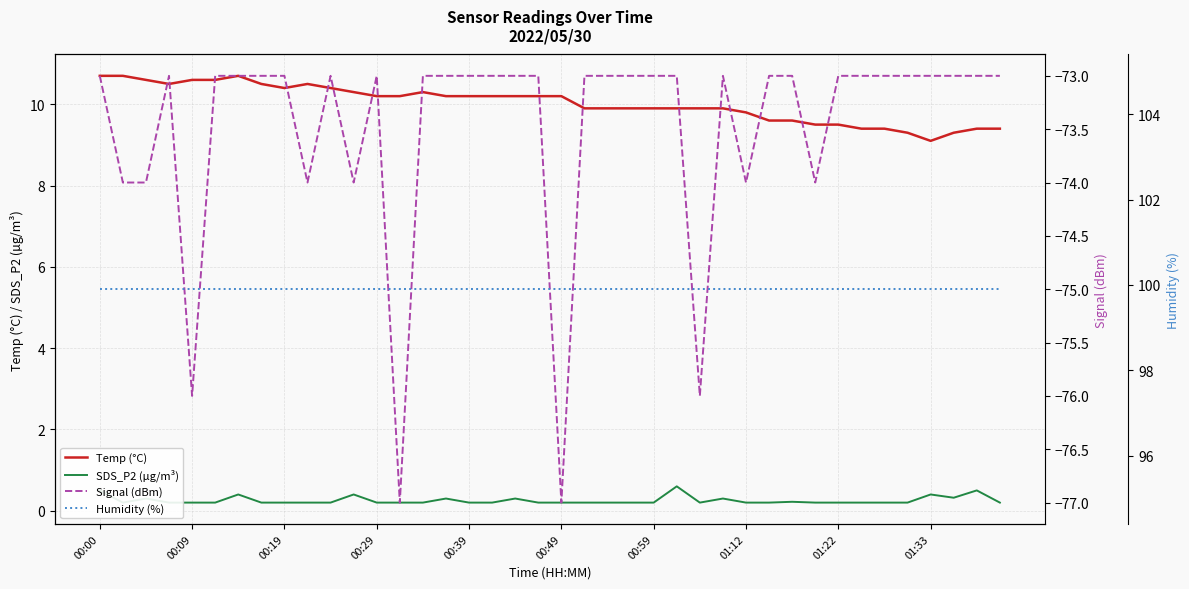

How many lines are shown in the chart?

4